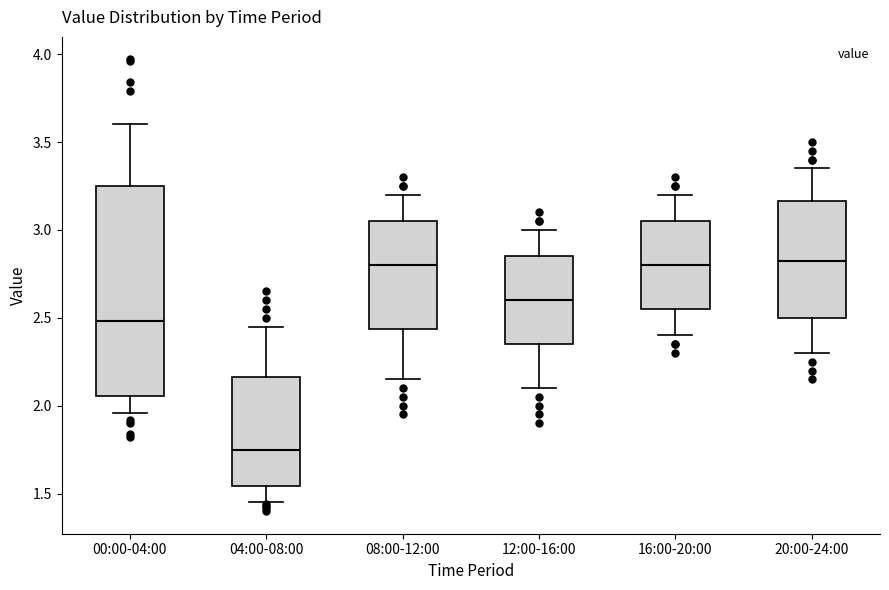

Reading left to right, read every box against the y-axis: the position of its median line, the range the box covers, and the ends of its whiskers. The values are not printed on the chart, so give them approximately, as read against the axis.

00:00-04:00: median 2.50, box 2.05 to 3.25, whiskers 1.95 to 3.60
04:00-08:00: median 1.75, box 1.55 to 2.15, whiskers 1.45 to 2.45
08:00-12:00: median 2.80, box 2.45 to 3.05, whiskers 2.15 to 3.20
12:00-16:00: median 2.60, box 2.35 to 2.85, whiskers 2.10 to 3.00
16:00-20:00: median 2.80, box 2.55 to 3.05, whiskers 2.40 to 3.20
20:00-24:00: median 2.85, box 2.50 to 3.15, whiskers 2.30 to 3.35